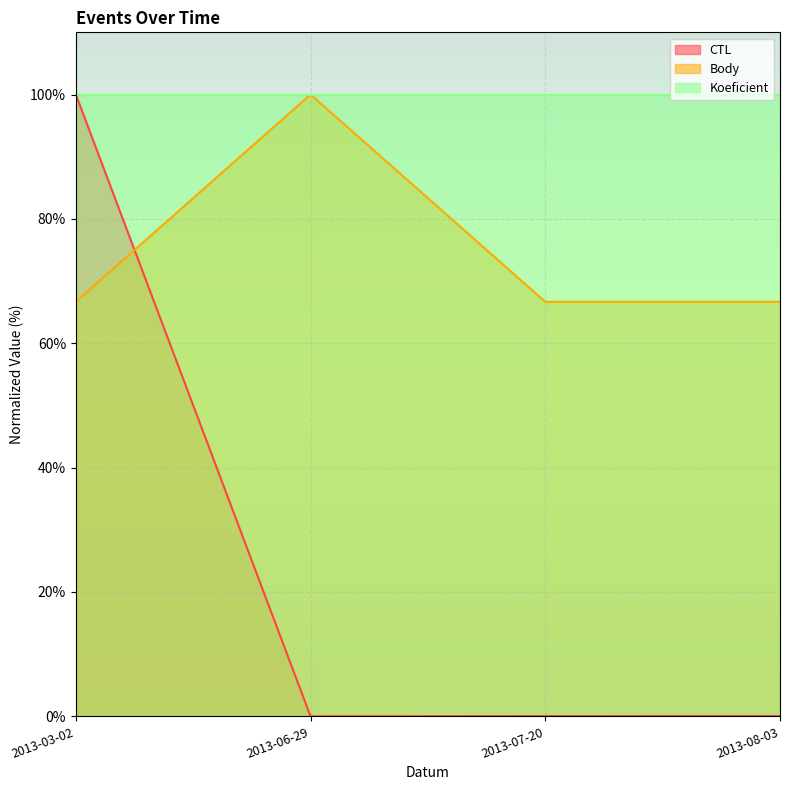

Which category has the highest value in the Body series?

2013-06-29